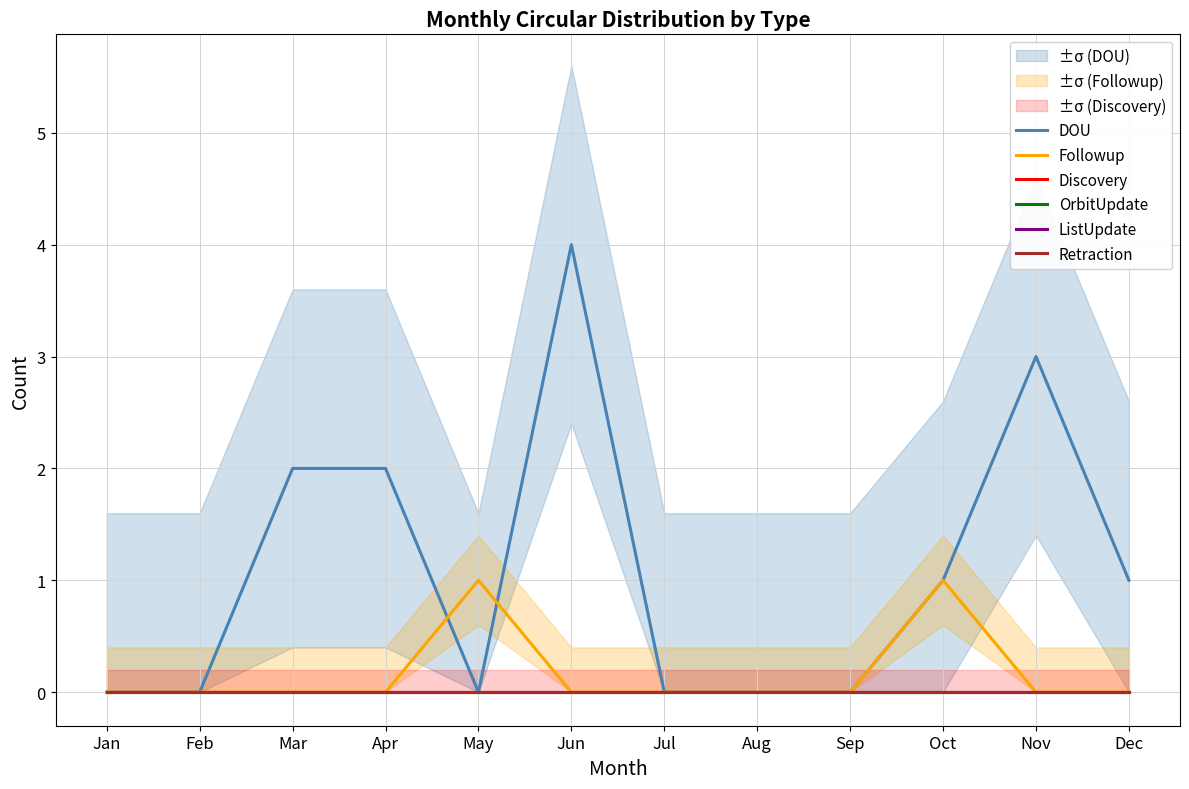

Reading right to left, extract all data points from this chart.

DOU: 1	3	1	0	0	0	4	0	2	2	0	0
Followup: 0	0	1	0	0	0	0	1	0	0	0	0
Discovery: 0	0	0	0	0	0	0	0	0	0	0	0
OrbitUpdate: 0	0	0	0	0	0	0	0	0	0	0	0
ListUpdate: 0	0	0	0	0	0	0	0	0	0	0	0
Retraction: 0	0	0	0	0	0	0	0	0	0	0	0